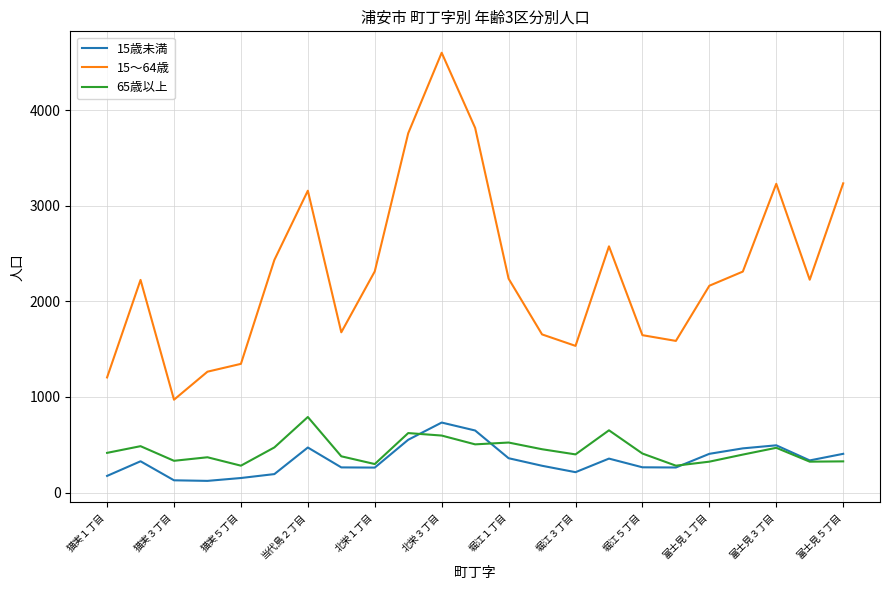

True or false: 65歳以上 and 15～64歳 cross at least once.

False